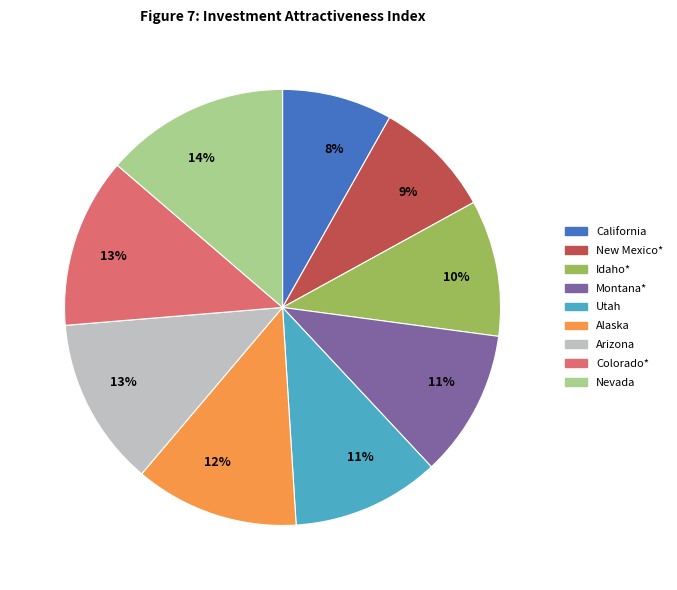

Does any single category account for the majority?

No